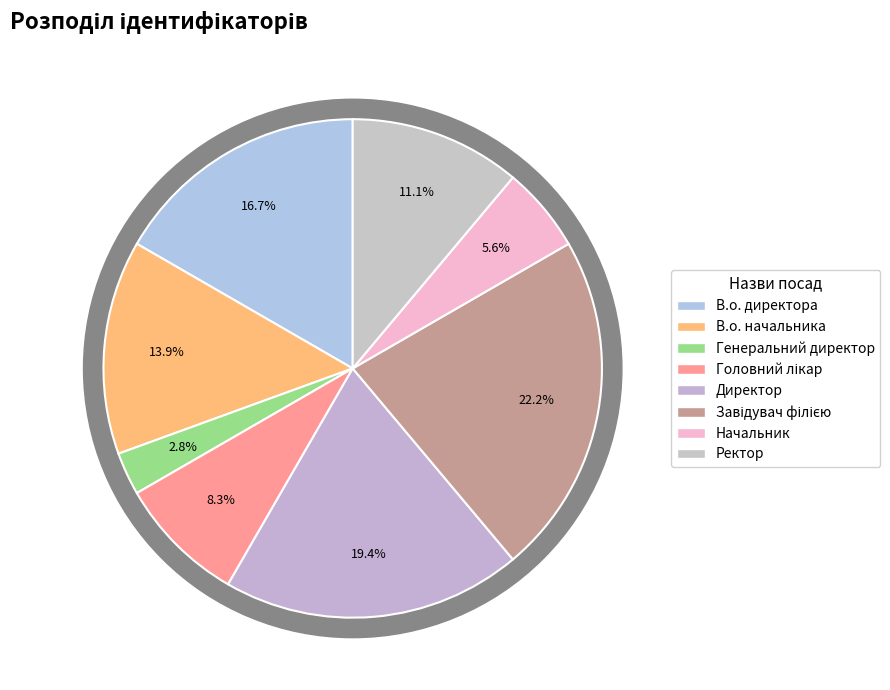

What percentage do Ректор and Головний лікар together represent?

19.4%